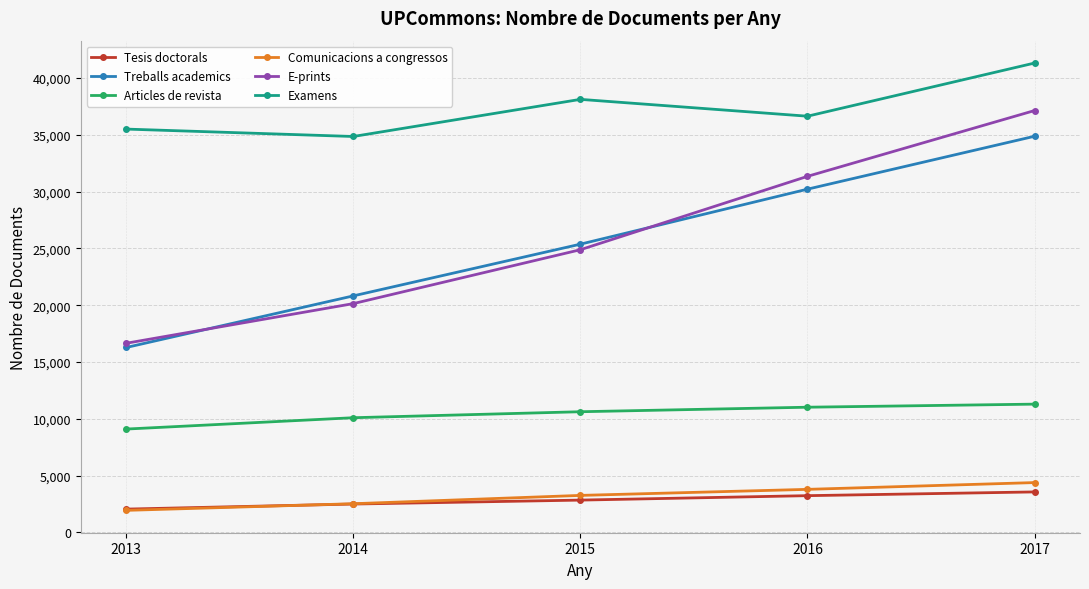

What is the difference between the maximum and minimum values in the Examens series?

6468